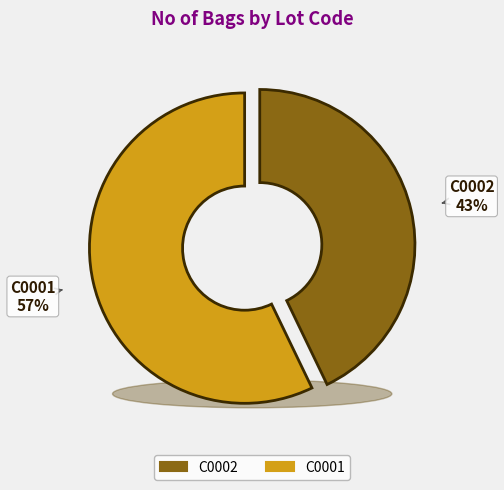

How many slices are in this pie chart?

2